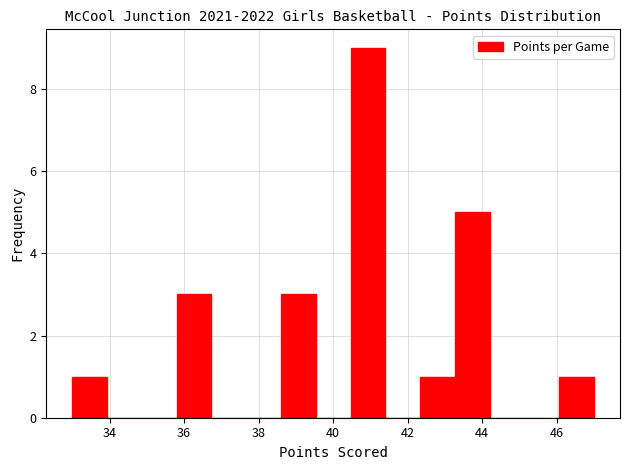

Reading left to right, list every bar in this chart as the range it spans on the x-axis followed by its height. Neither the bar edges nor the heights are printed on the chart, so give them approximately, as read against the axes.

33.0 to 34.0: 1
34.0 to 34.8: 0
34.8 to 35.8: 0
35.8 to 36.8: 3
36.8 to 37.6: 0
37.6 to 38.6: 0
38.6 to 39.6: 3
39.6 to 40.4: 0
40.4 to 41.4: 9
41.4 to 42.4: 0
42.4 to 43.2: 1
43.2 to 44.2: 5
44.2 to 45.2: 0
45.2 to 46.0: 0
46.0 to 47.0: 1